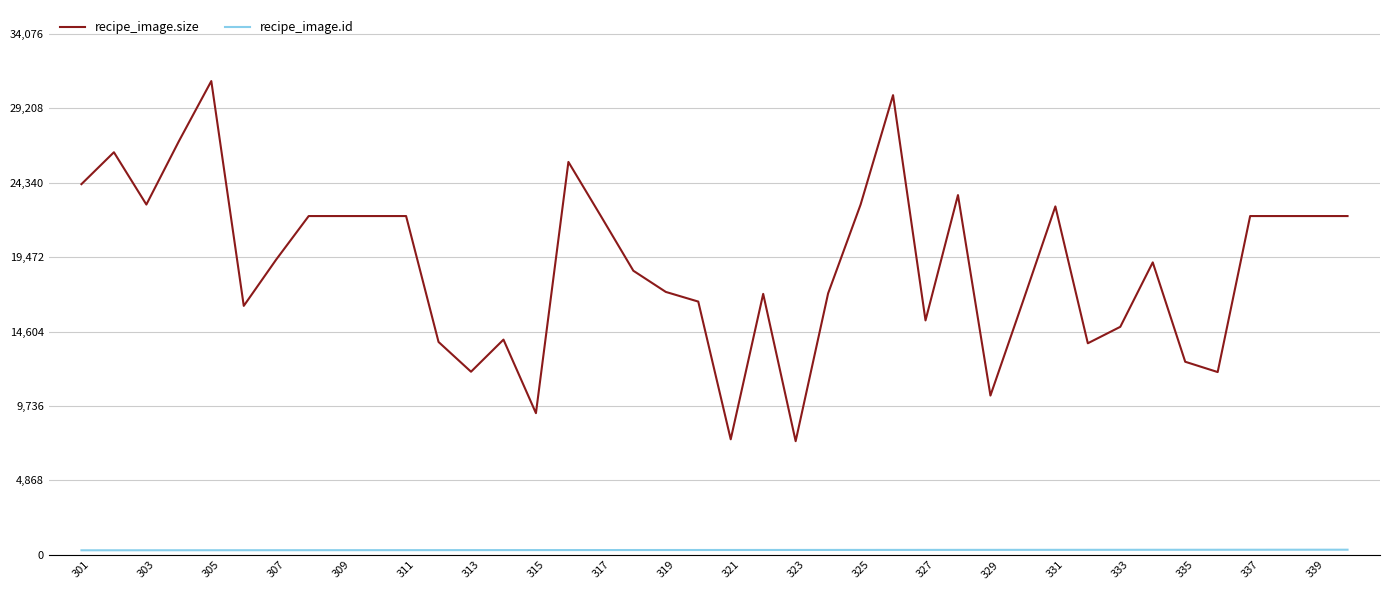

Count the number of data series in this chart.

2